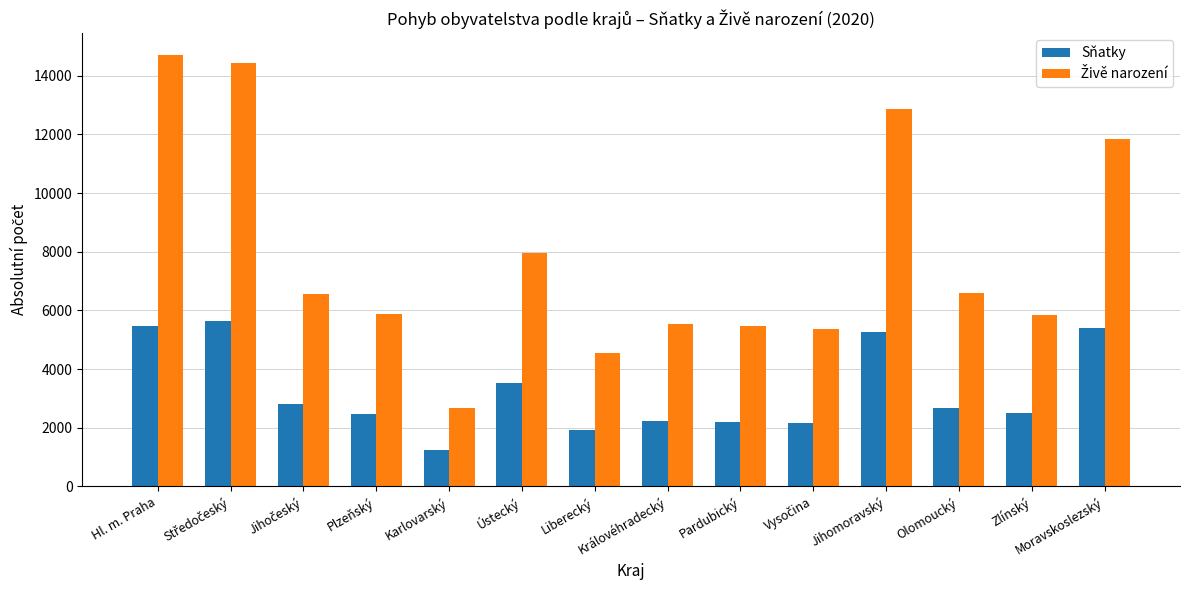

What is the label of the 11th bar from the right?

Plzeňský